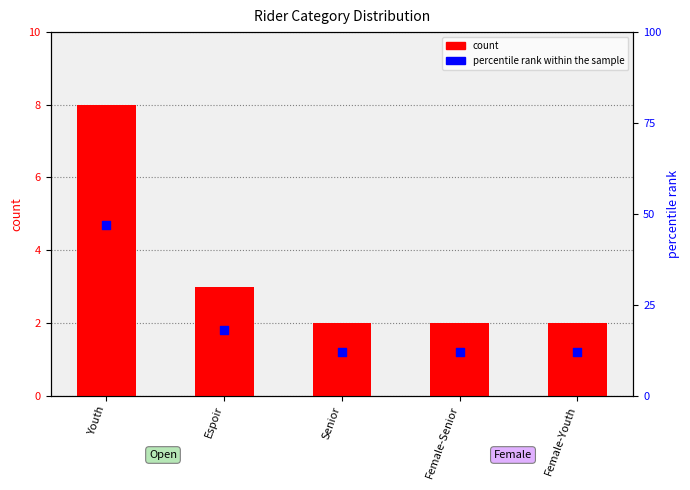

At how many categories does at least one series exceed 32?

1